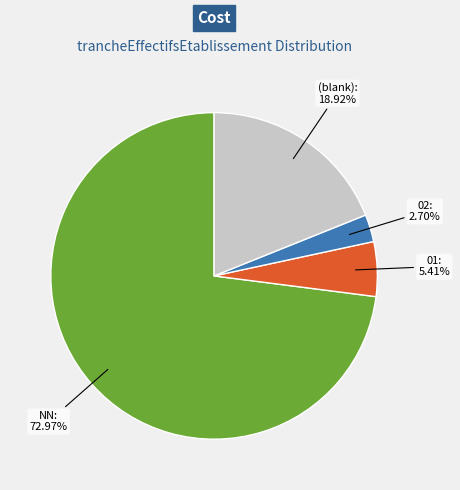

To the nearest percent, what is the average slice percentage?

25%